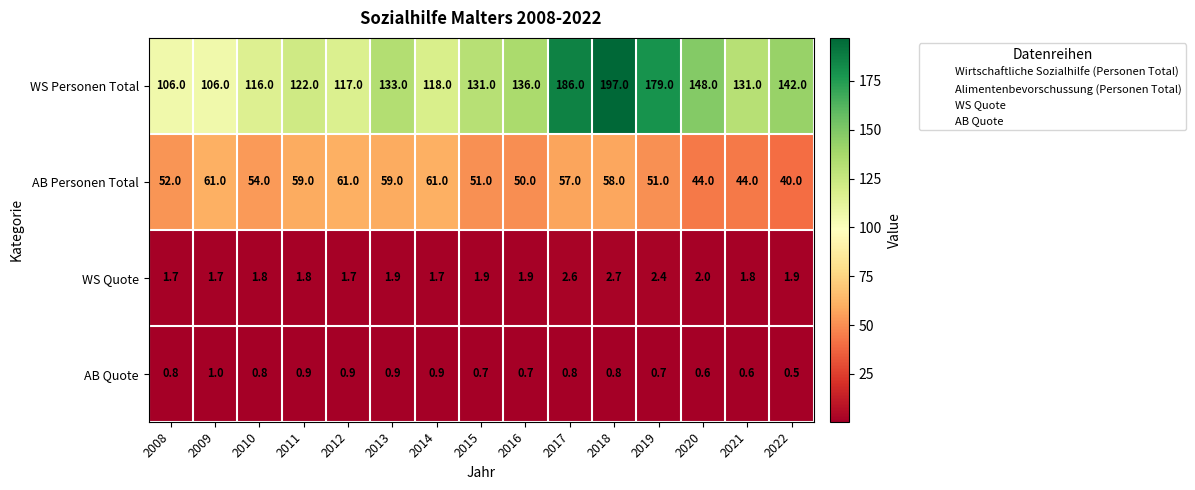

At which label does AB Quote reach its peak?

2009